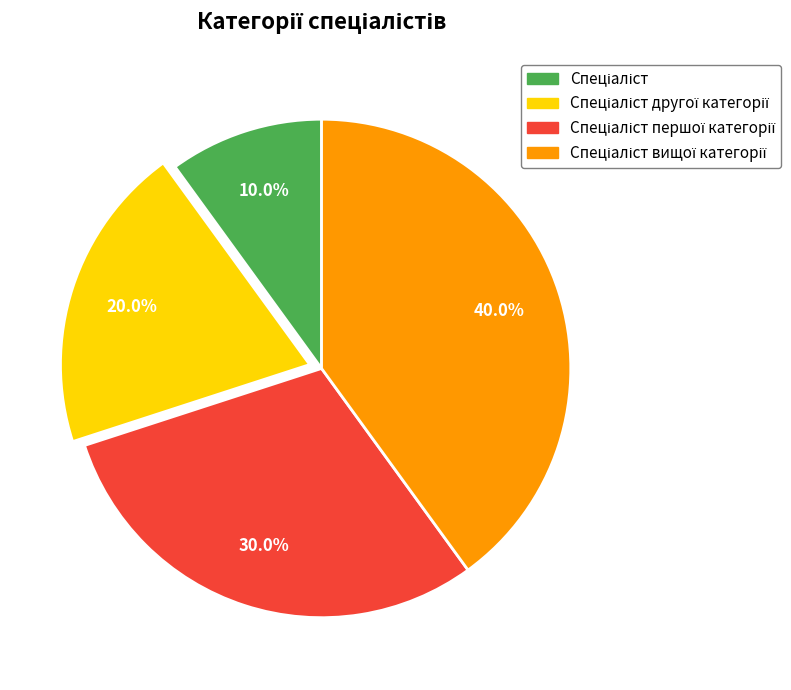

How many slices are in this pie chart?

4